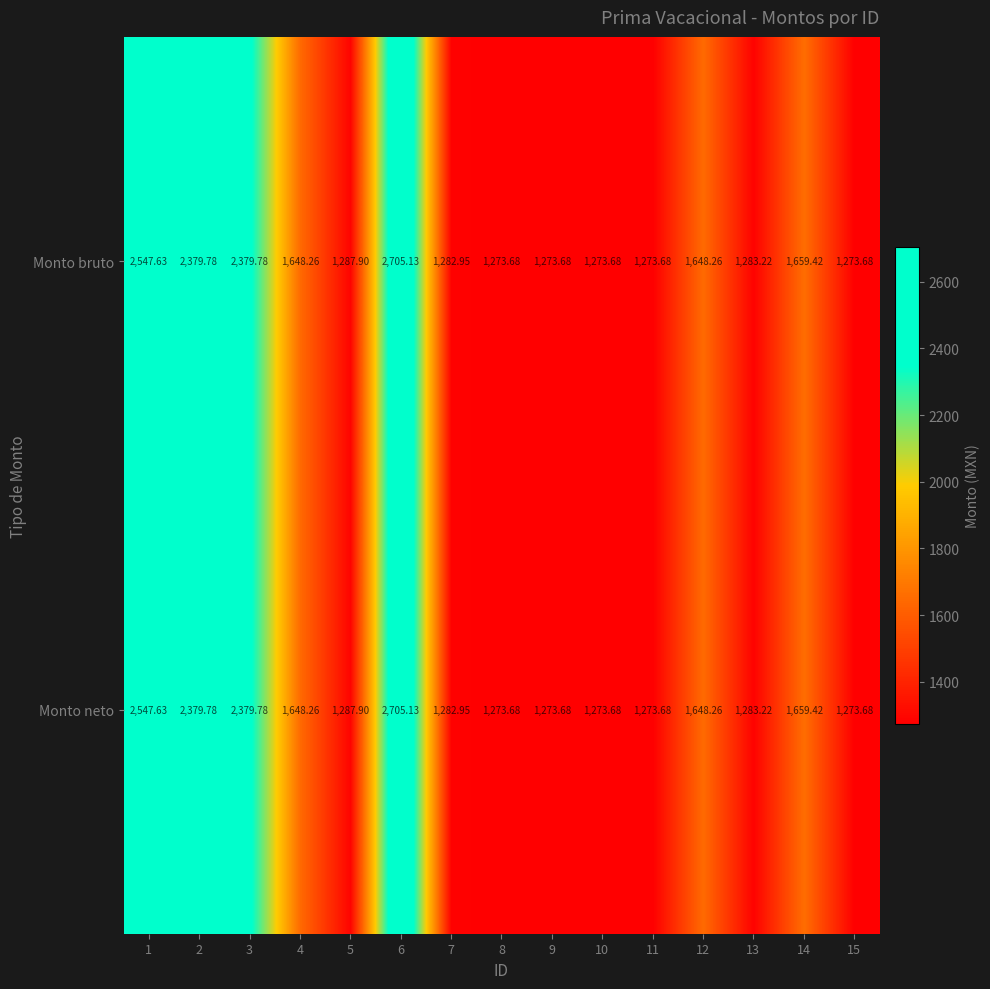

Is the value of Monto bruto at 4 greater than the value of Monto neto at 2?

No